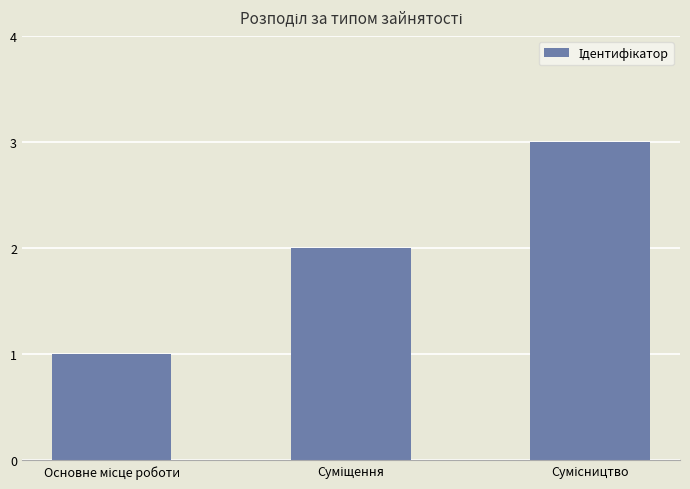

What is the sum of all values?

6